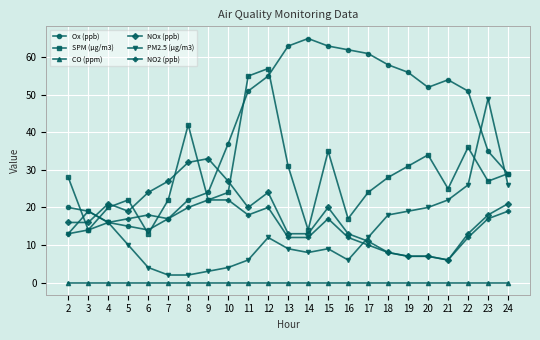

What is the difference between the maximum and minimum values in the Ox (ppb) series?

51